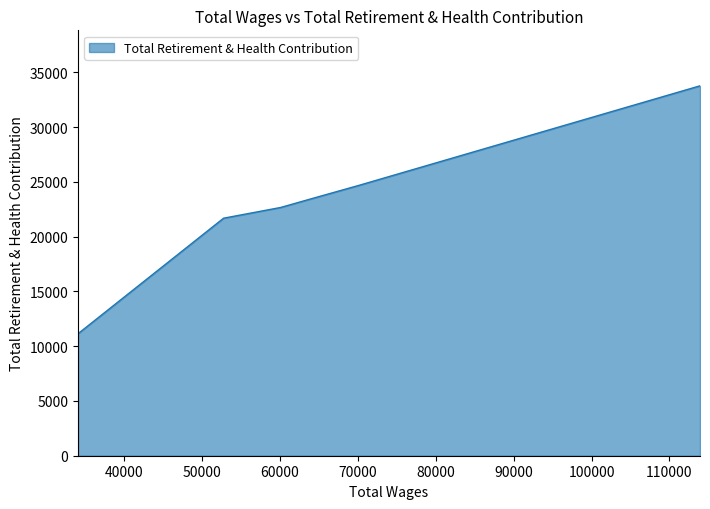

Reading right to left, what are all the values shown in this chart?

33782	24691	23467	22672	21692	11145